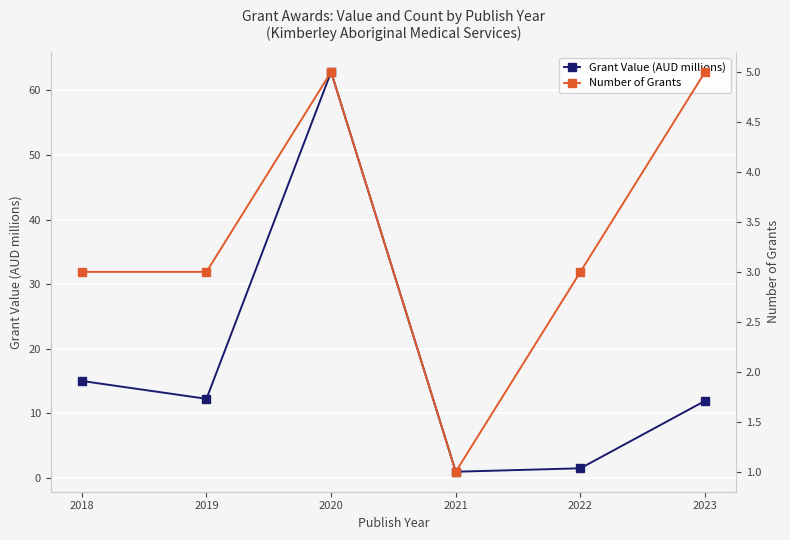

Reading right to left, list all the values displayed in this chart.

Grant Value (AUD millions): 2023=11.9	2022=1.5	2021=1.0	2020=62.8	2019=12.2	2018=15.0
Number of Grants: 2023=5.0	2022=3.0	2021=1.0	2020=5.0	2019=3.0	2018=3.0